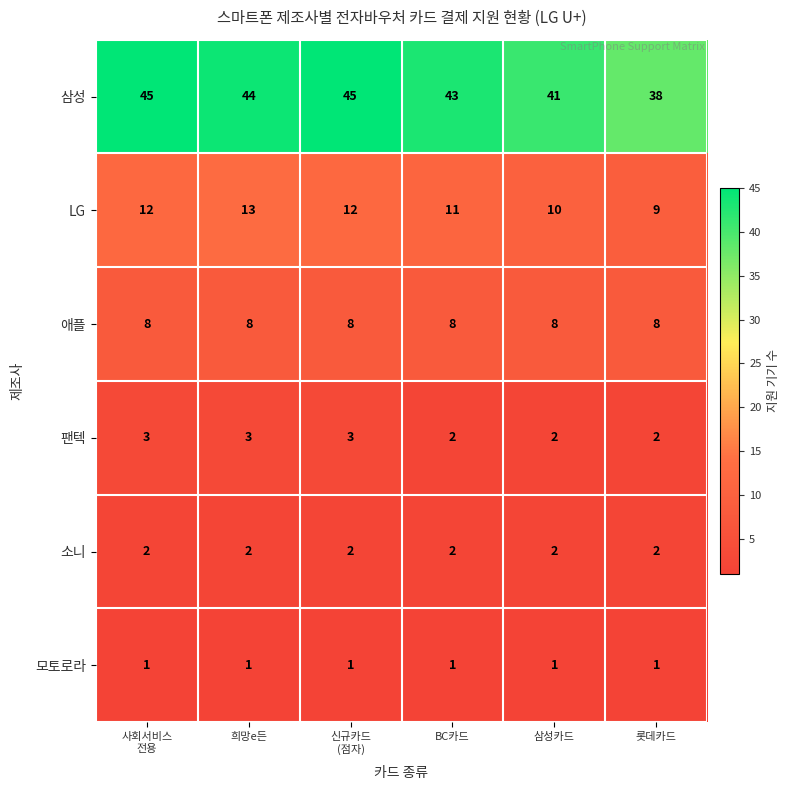

What is the sum of all 애플 values?

48